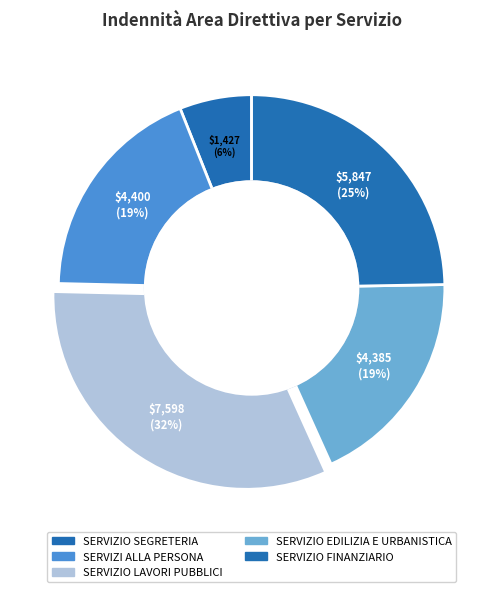

Count the number of slices in the pie.

5